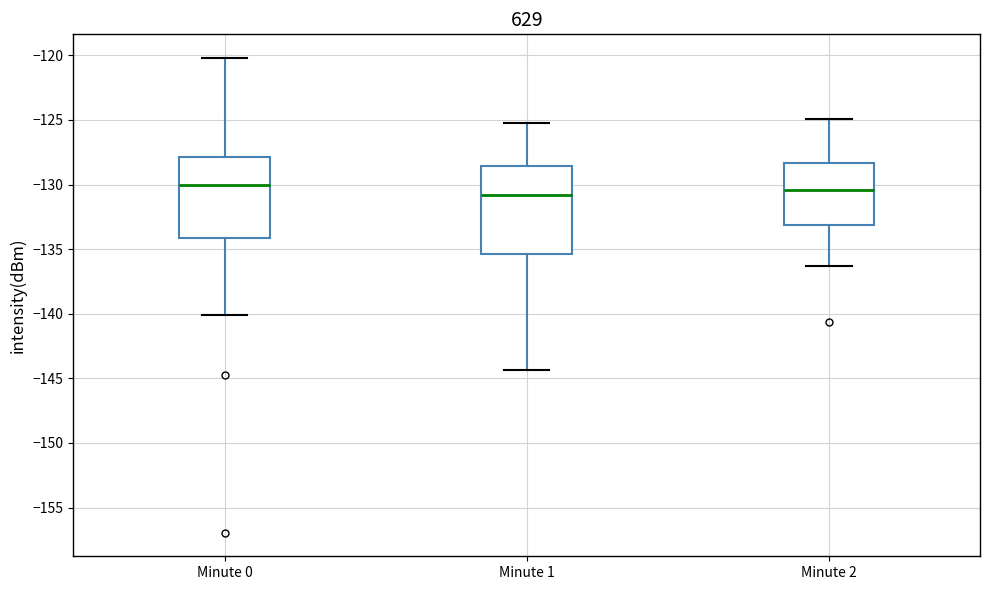

Reading left to right, read every box against the y-axis: the position of its median line, the range the box covers, and the ends of its whiskers. The values are not printed on the chart, so give them approximately, as read against the axis.

Minute 0: median -130.0, box -134.0 to -128.0, whiskers -140.0 to -120.0
Minute 1: median -131.0, box -135.5 to -128.5, whiskers -144.5 to -125.0
Minute 2: median -130.5, box -133.0 to -128.5, whiskers -136.5 to -125.0